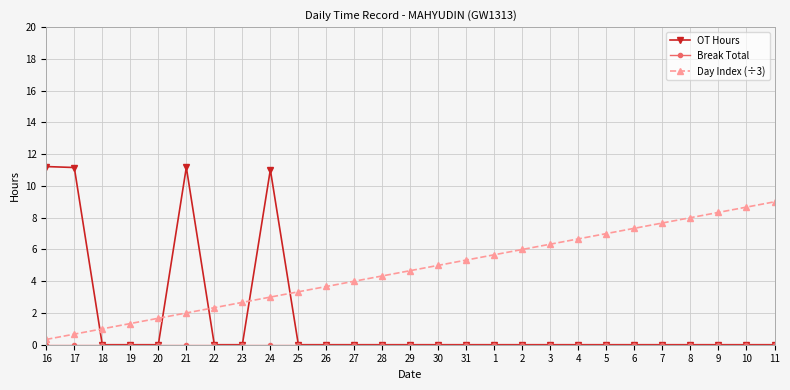

After their last crossing, which series has the higher values: OT Hours or Day Index (÷3)?

Day Index (÷3)